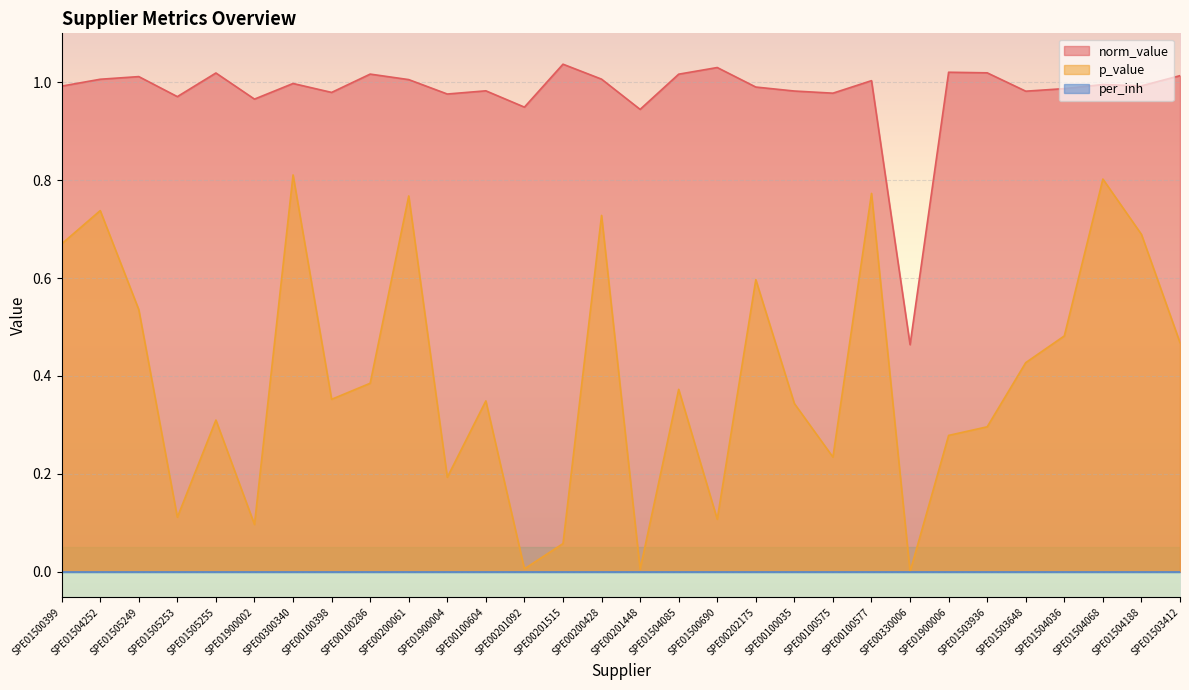

The value of norm_value at SPE00202175 is 0.4. True or false?

False